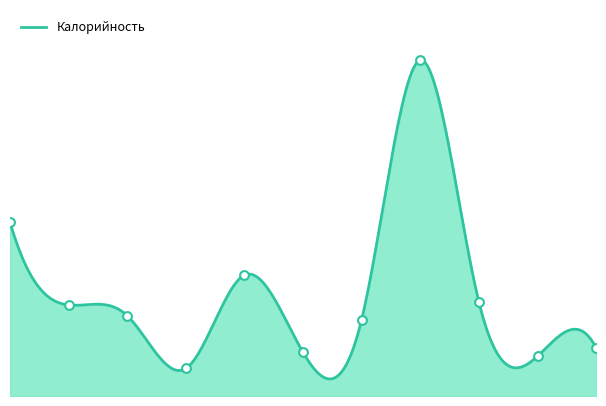

Approximately how many times larger is the value at 4 compared to 0?

0.7